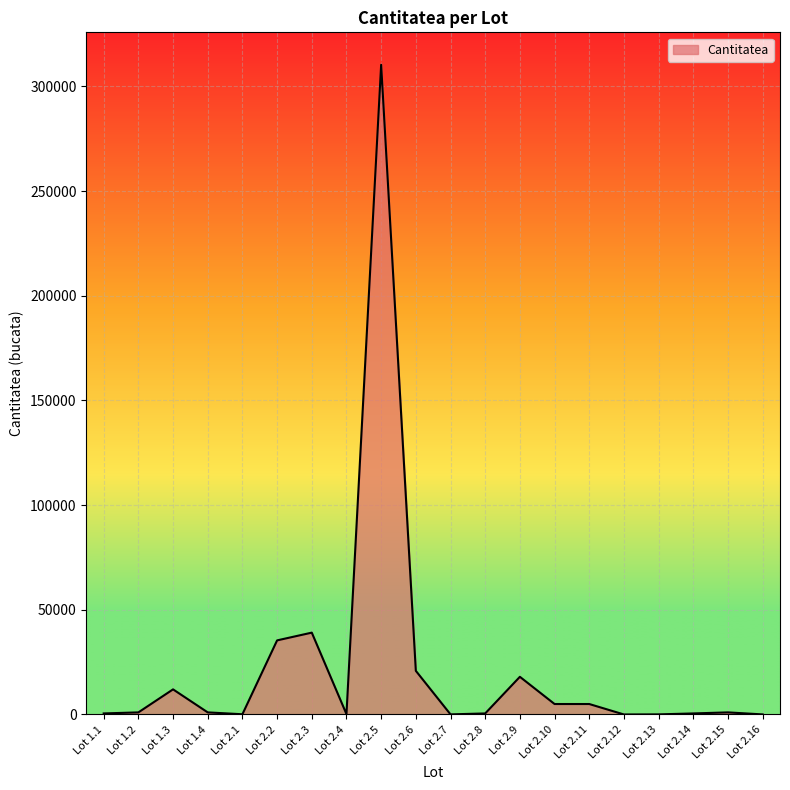

What is the difference between the maximum and second lowest values?

310315